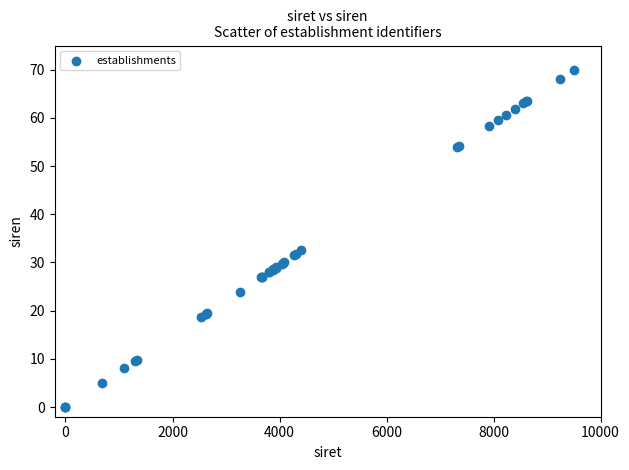

What Y value in the scatter plot is closest to 35?

32.5